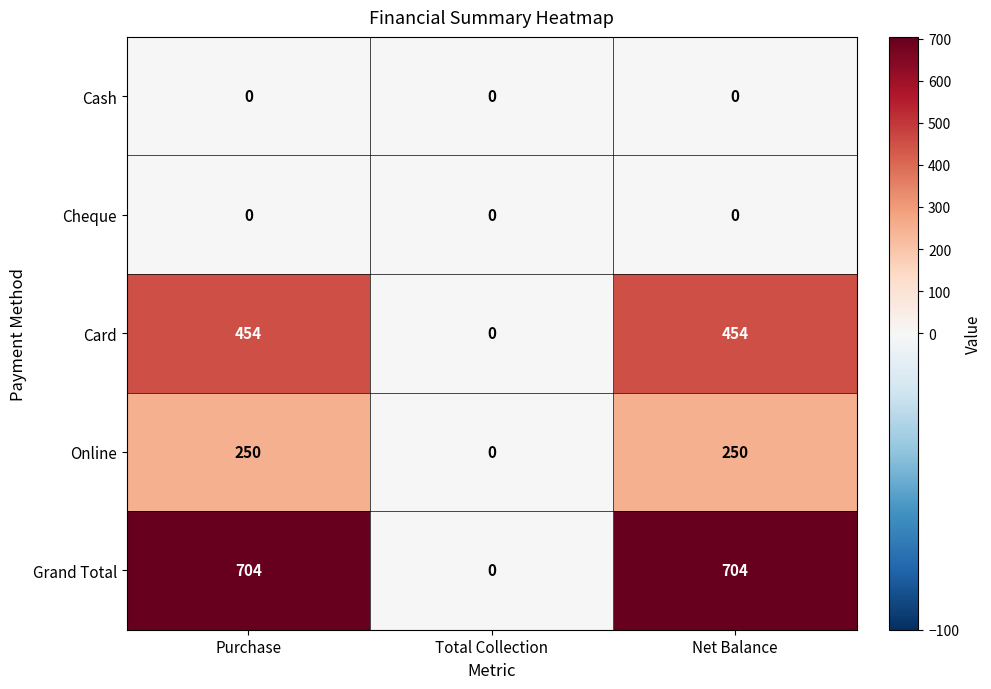

The Card series shows 721 at Net Balance. True or false?

False